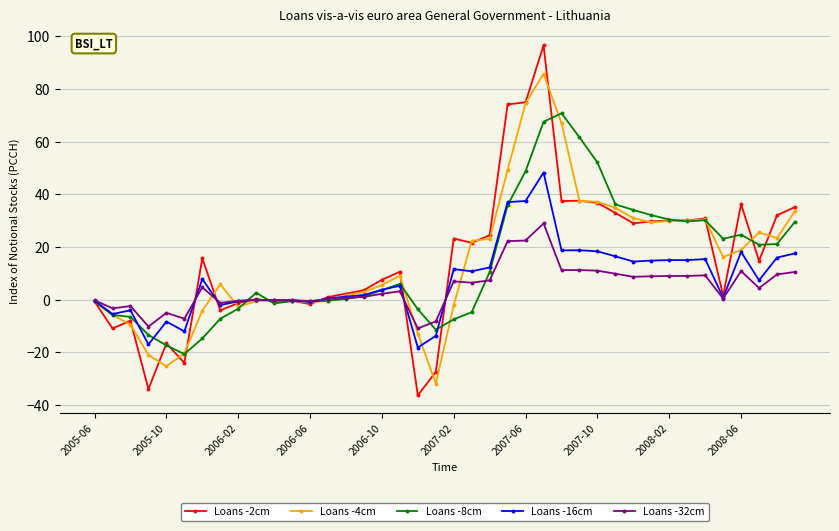

Which series has the widest spread of values?

Loans -2cm